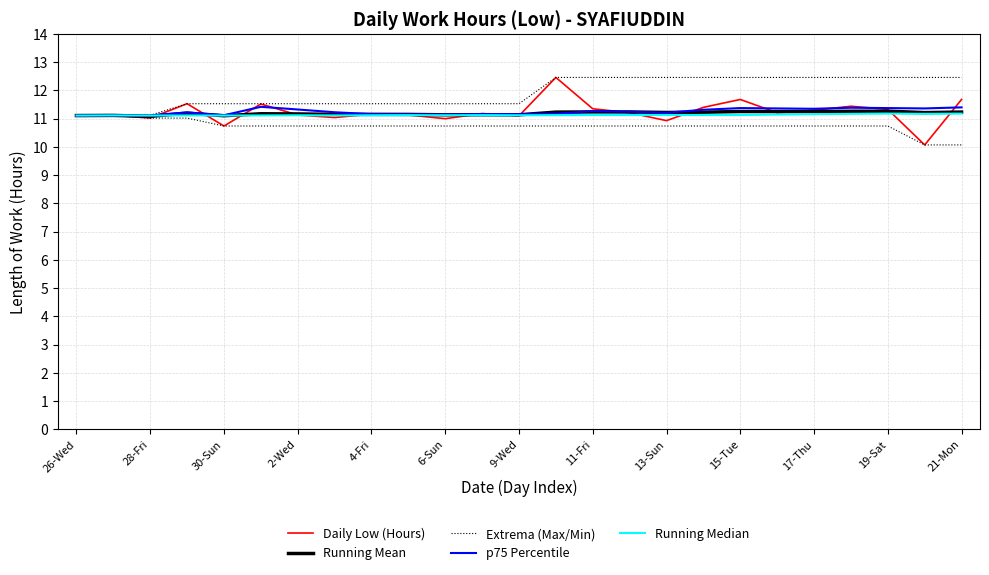

True or false: Daily Low (Hours) and Extrema (Max/Min) cross at least once.

False